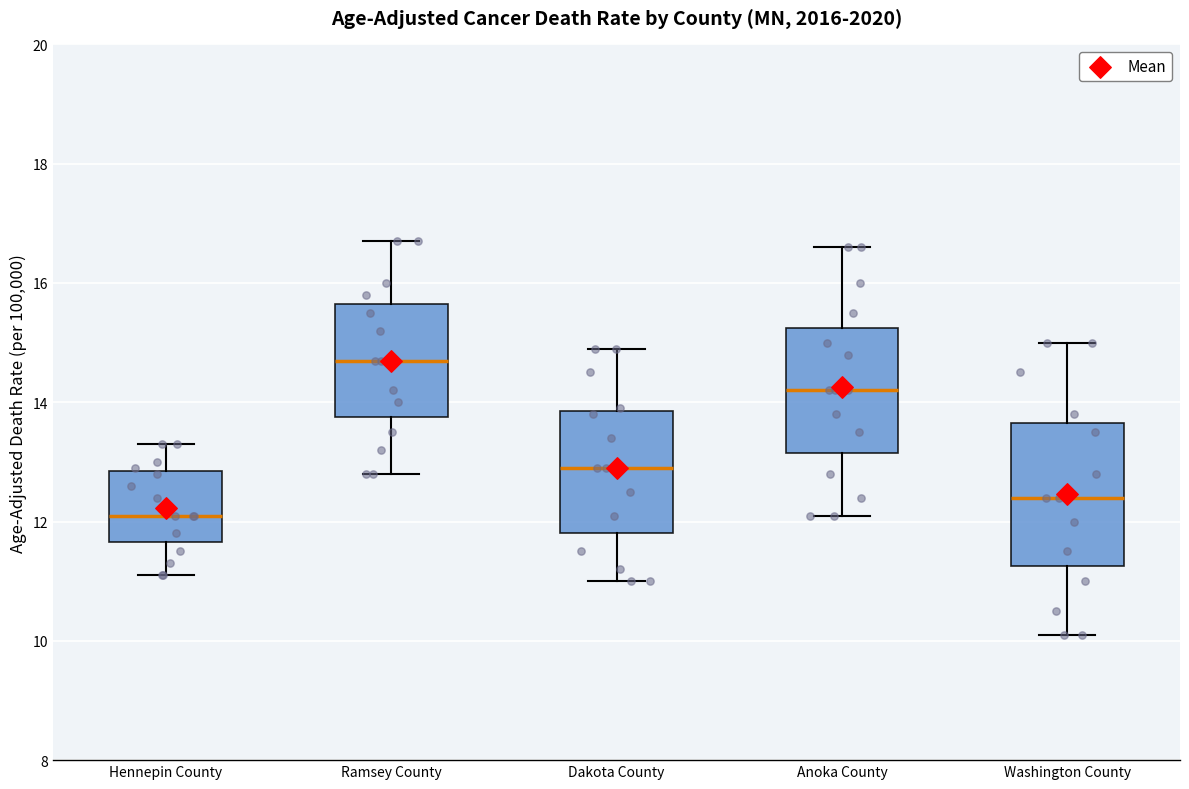

Reading left to right, read every box against the y-axis: the position of its median line, the range the box covers, and the ends of its whiskers. The values are not printed on the chart, so give them approximately, as read against the axis.

Hennepin County: median 12.2, box 11.6 to 12.8, whiskers 11.2 to 13.4
Ramsey County: median 14.8, box 13.8 to 15.6, whiskers 12.8 to 16.8
Dakota County: median 13.0, box 11.8 to 13.8, whiskers 11.0 to 15.0
Anoka County: median 14.2, box 13.2 to 15.2, whiskers 12.2 to 16.6
Washington County: median 12.4, box 11.2 to 13.6, whiskers 10.2 to 15.0